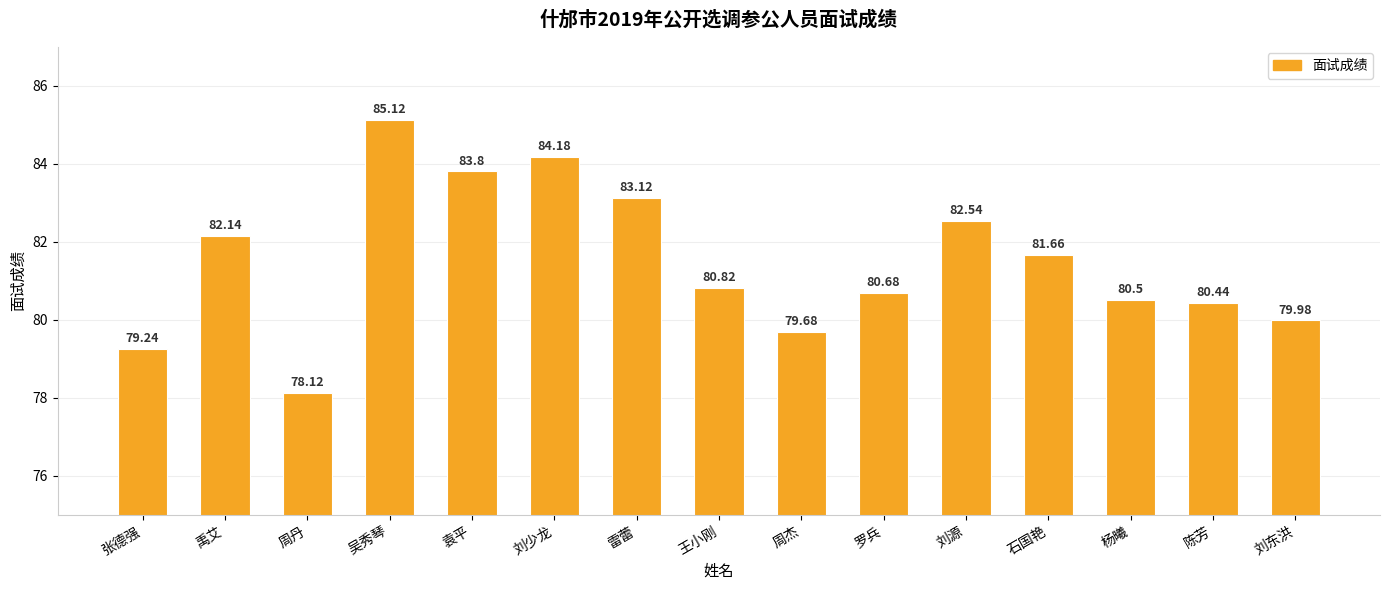

Which category has the lowest value across all series?

周丹